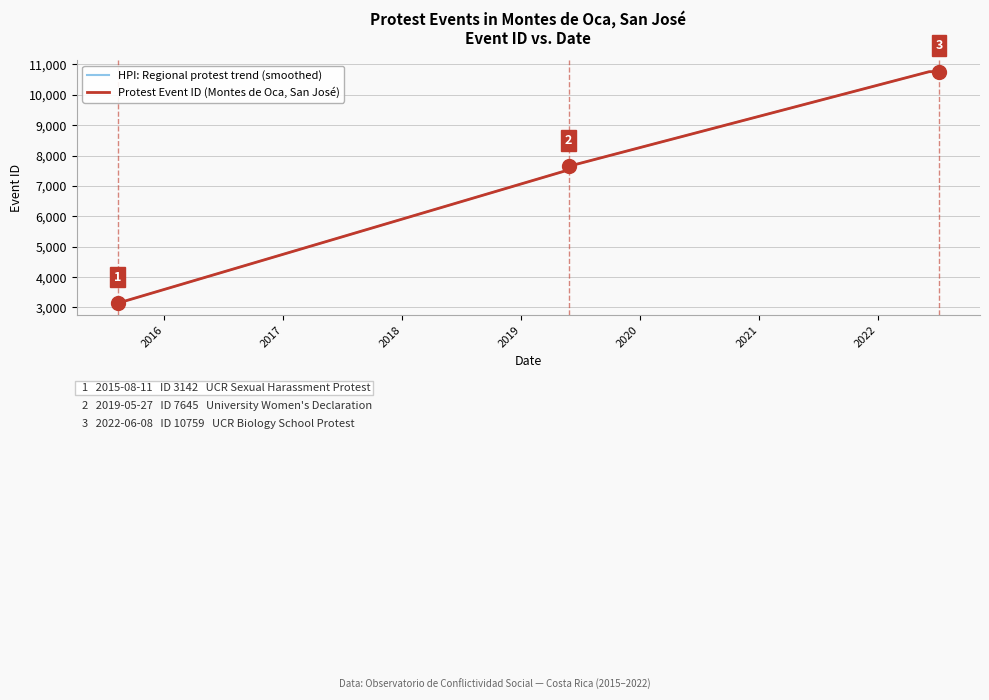

What is the sum of all values?

39798